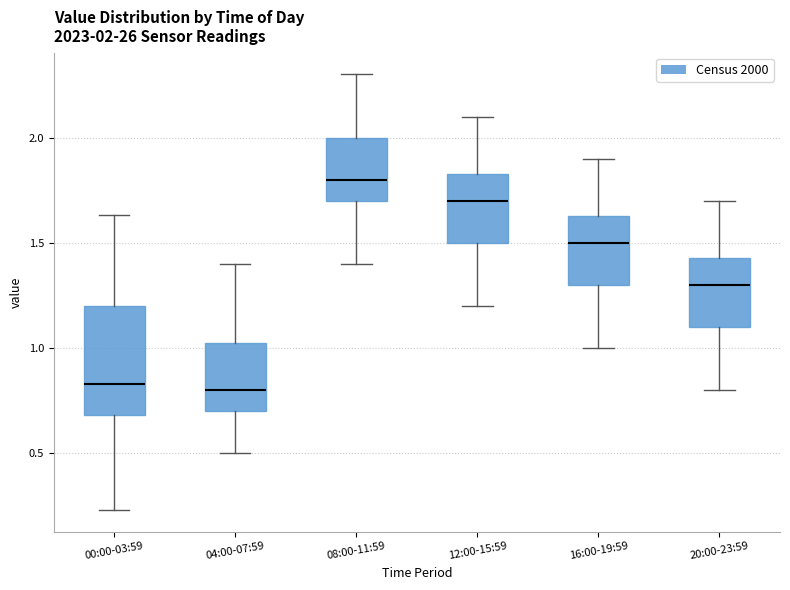

Which box is the tallest, from its lower edge to its upper edge?

00:00-03:59